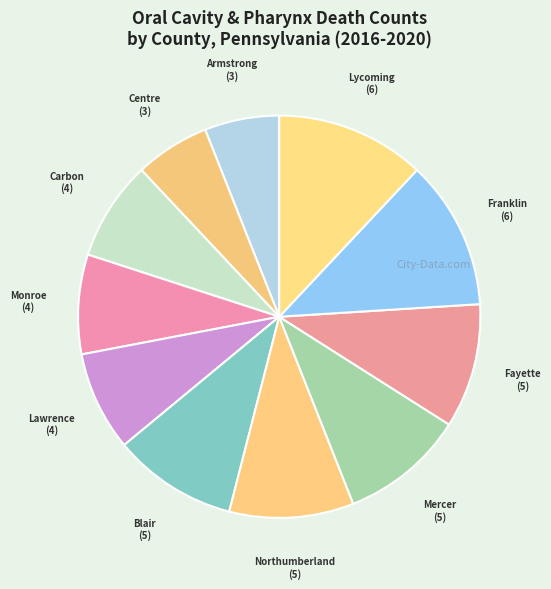

Count the number of slices in the pie.

11